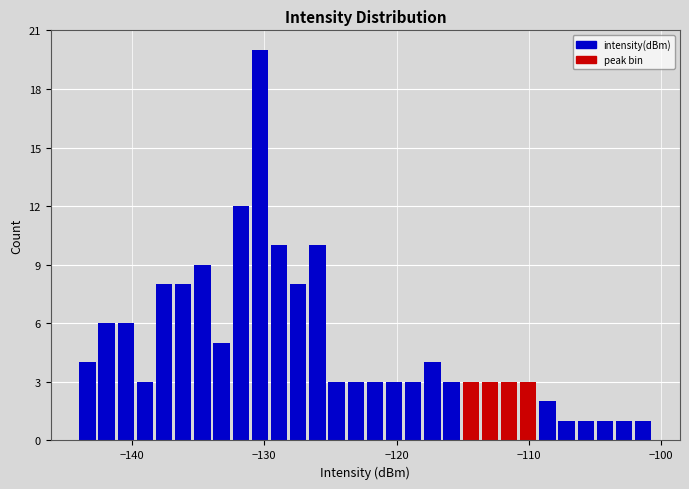

Read against the x-axis, roughly where is the centre of the tallest bar?

-130